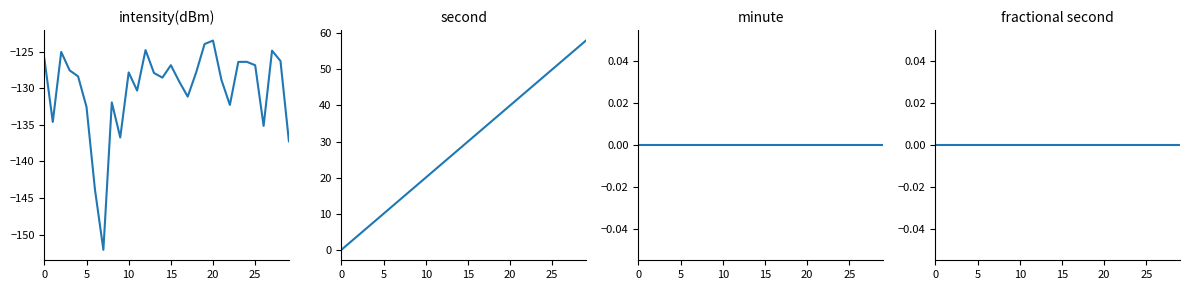

At how many categories does at least one series exceed 3?

28